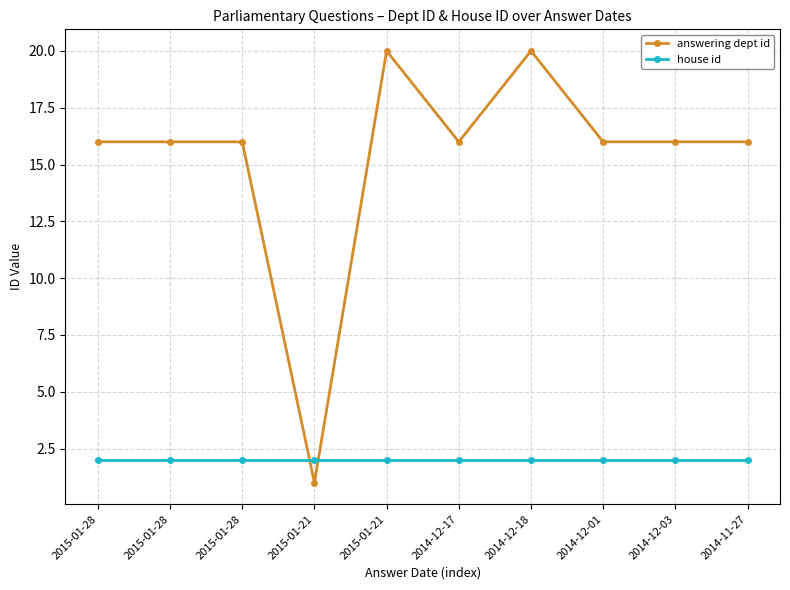

Between 2014-12-17 and 2014-12-03, which is larger?

2014-12-17